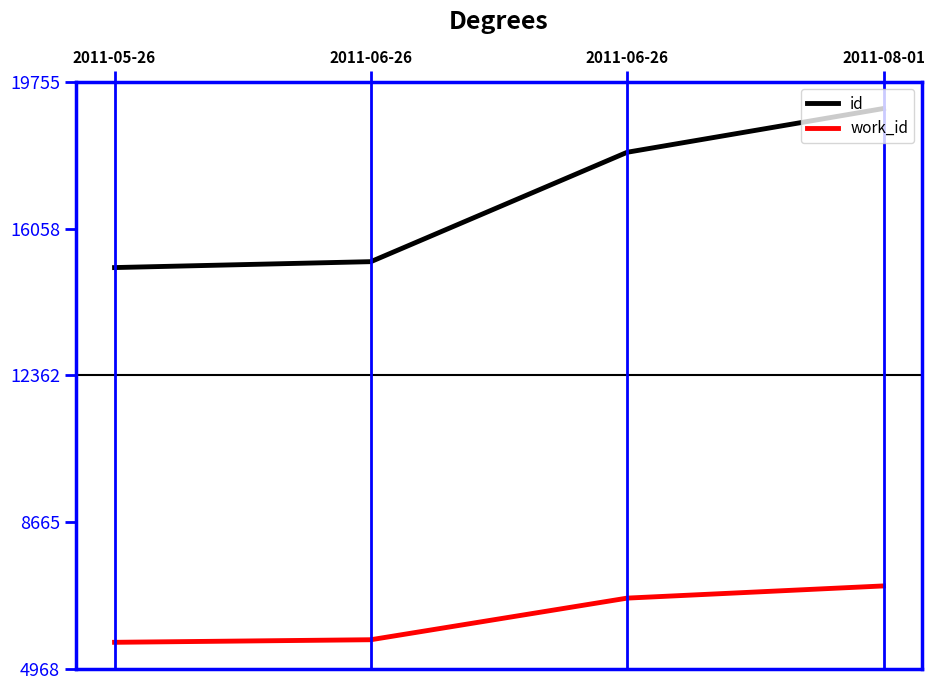

Is it true that work_id equals 4447 at 2011-06-26?

False